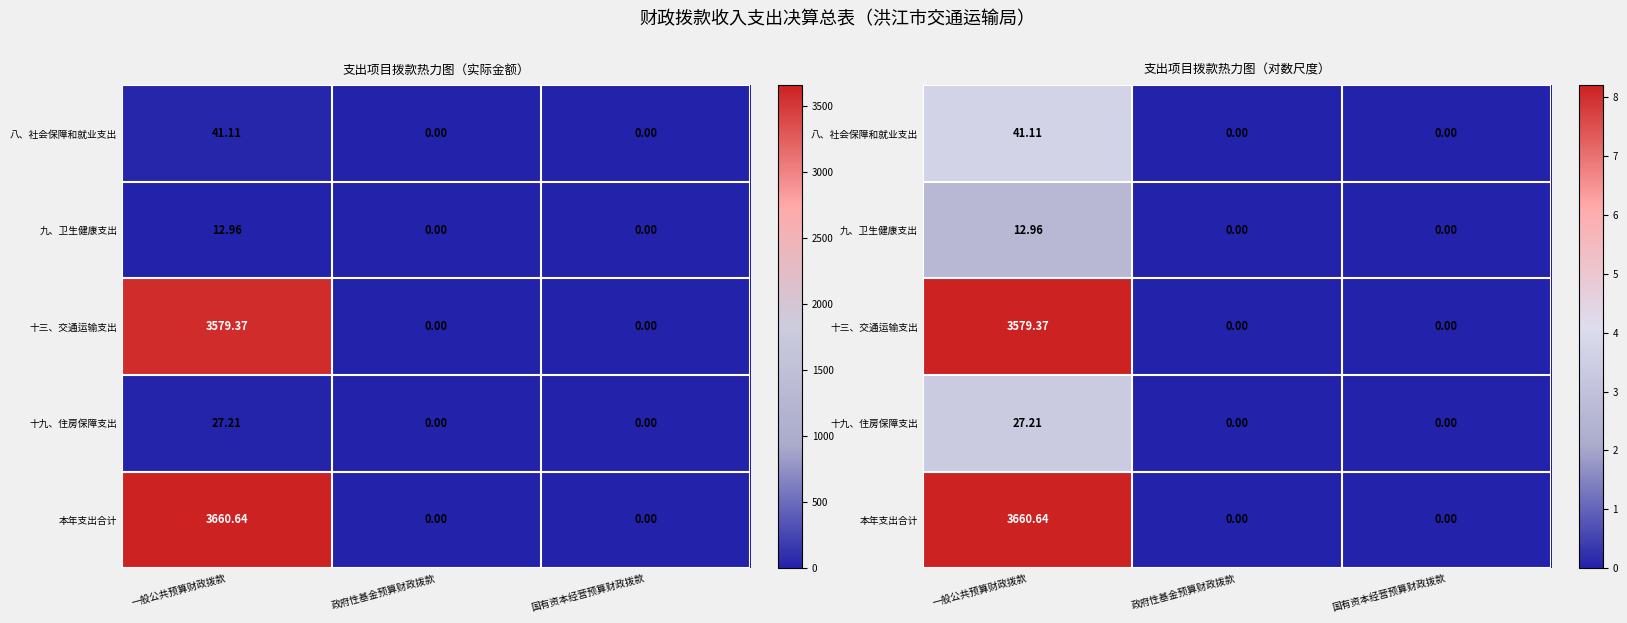

Is the value of 八、社会保障和就业支出 at 一般公共预算财政拨款 greater than the value of 十三、交通运输支出 at 政府性基金预算财政拨款?

Yes